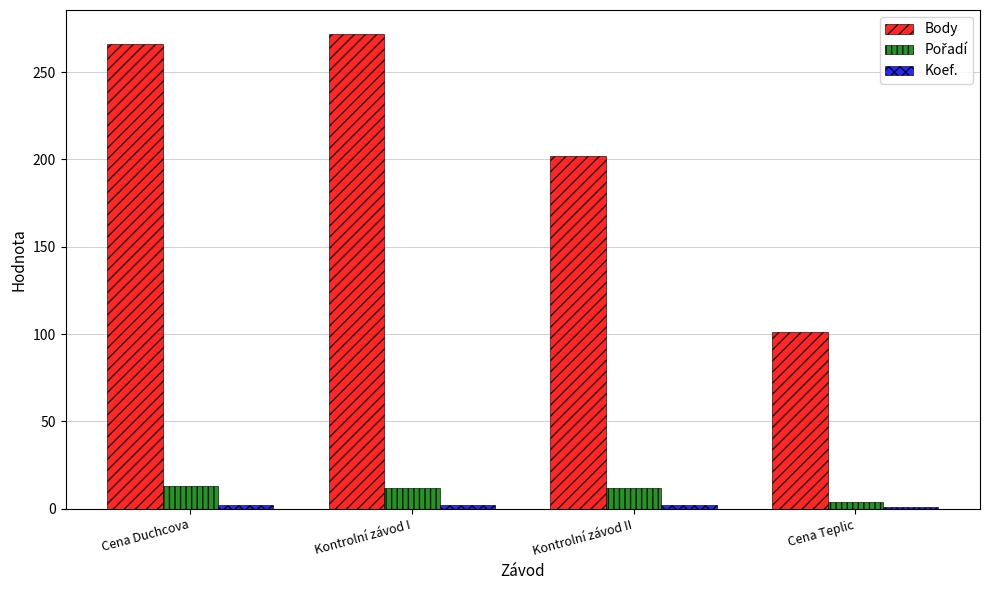

Are the bars horizontal?

No